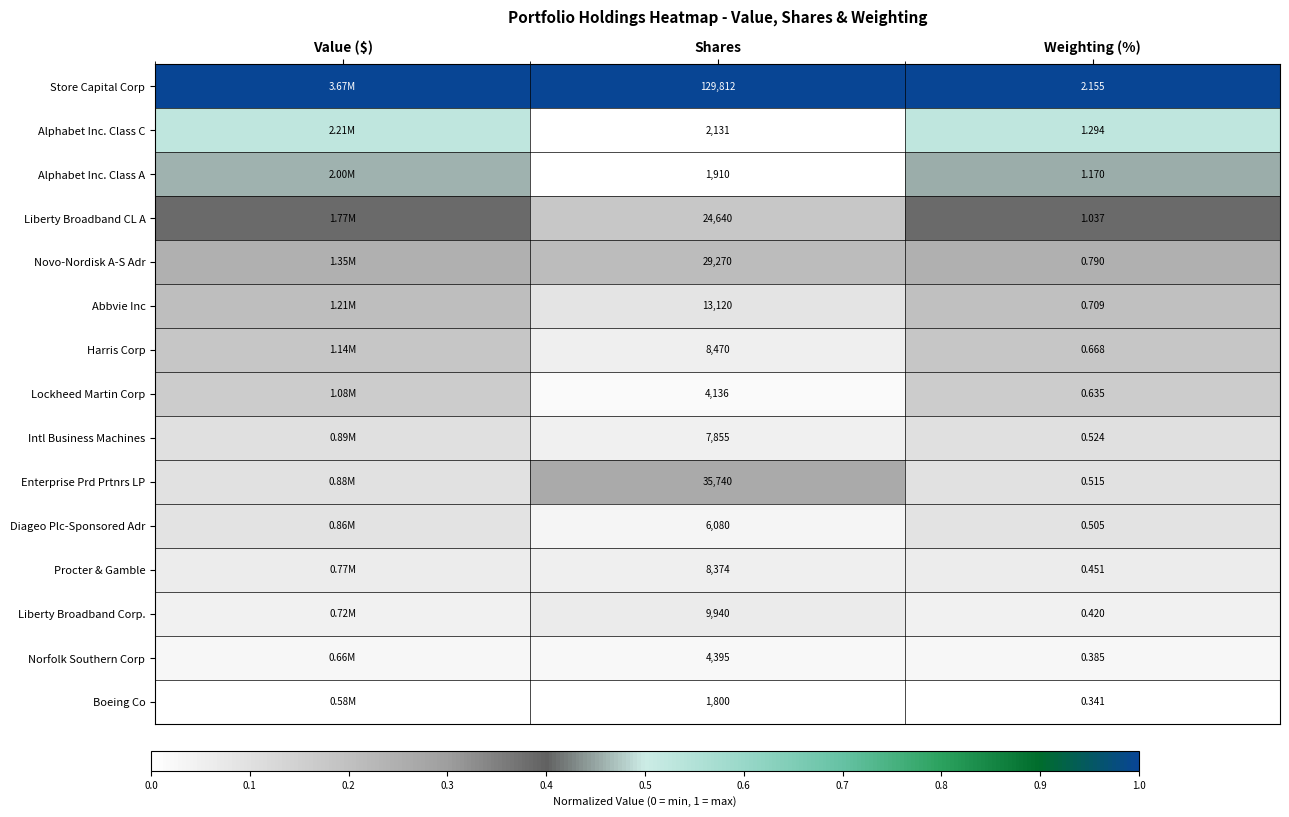

What is the spread (max minus min) of values at Value ($)?

1.0